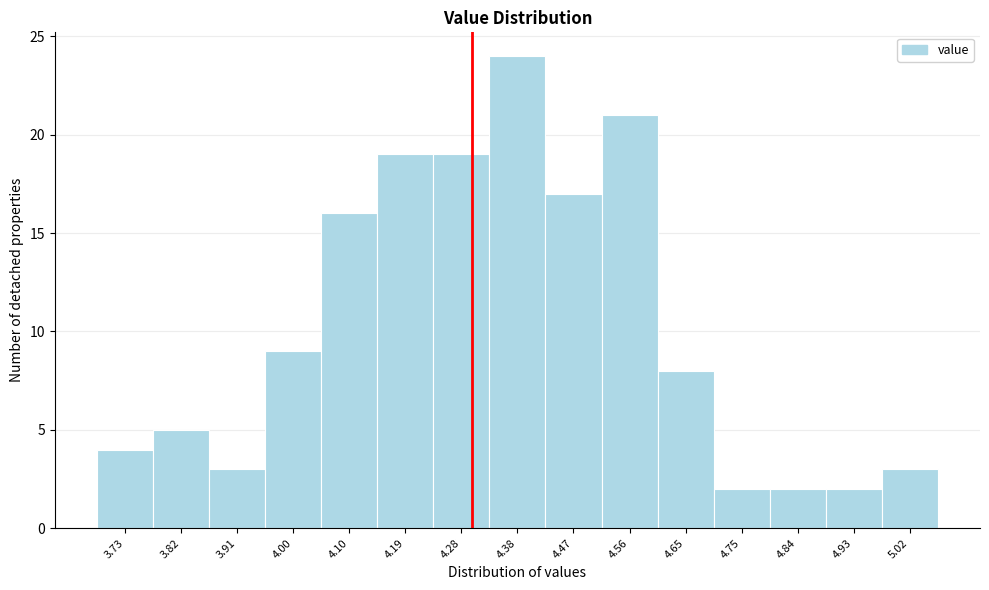

Which range on the x-axis has the tallest bar?

4.33 to 4.42